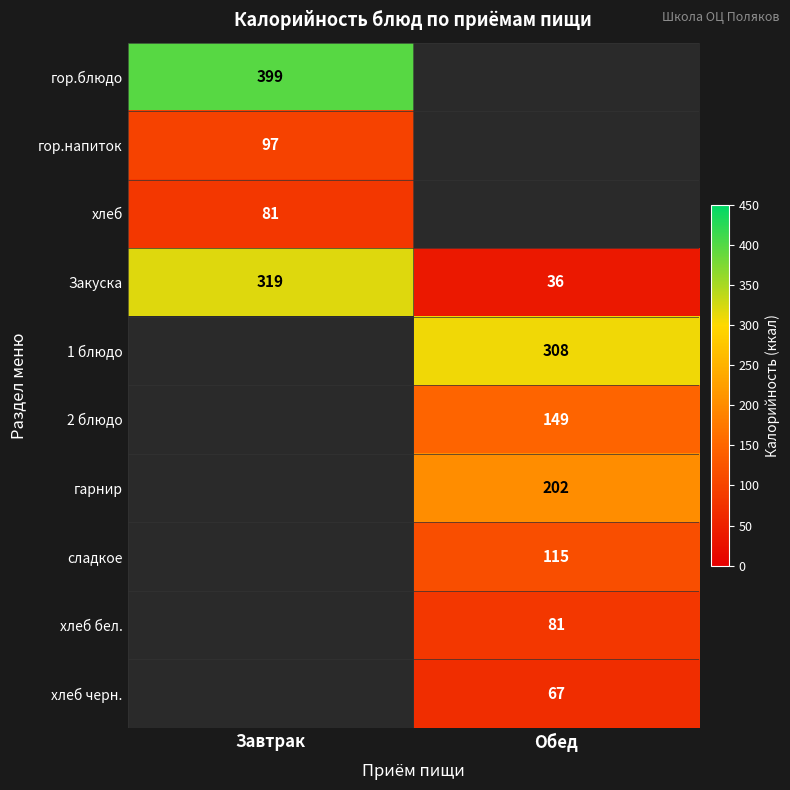

At how many categories does at least one series exceed 261?

2